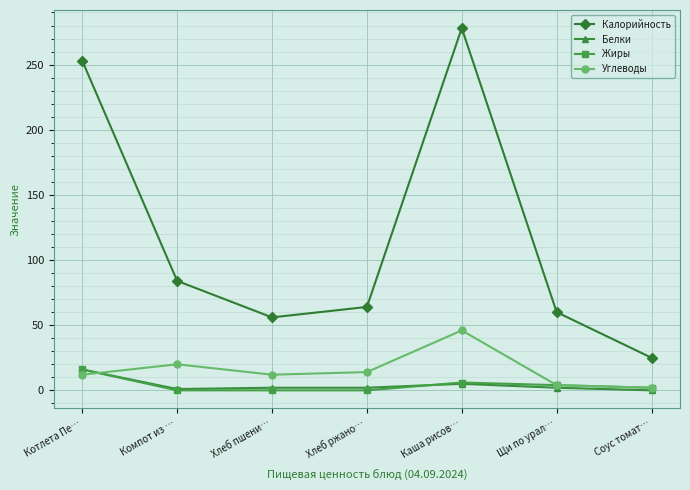

What position from the left is Компот из …?

2